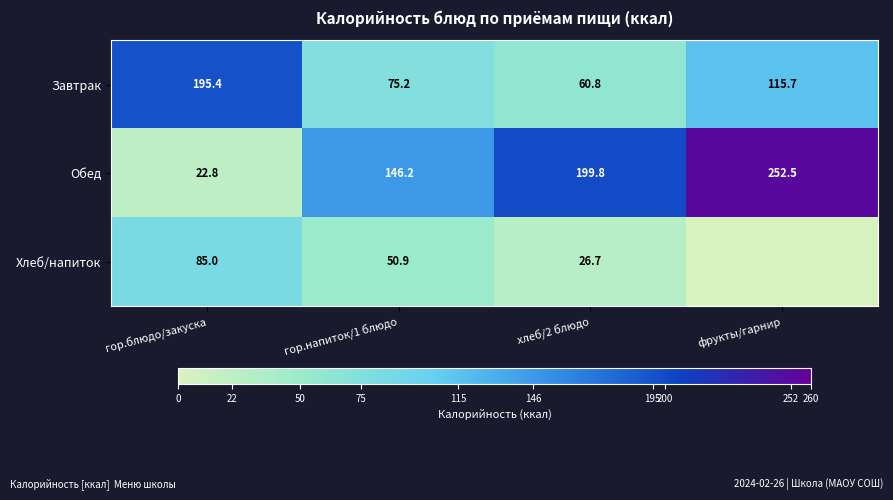

What is the approximate value of Завтрак at гор.напиток/1 блюдо?

75.2